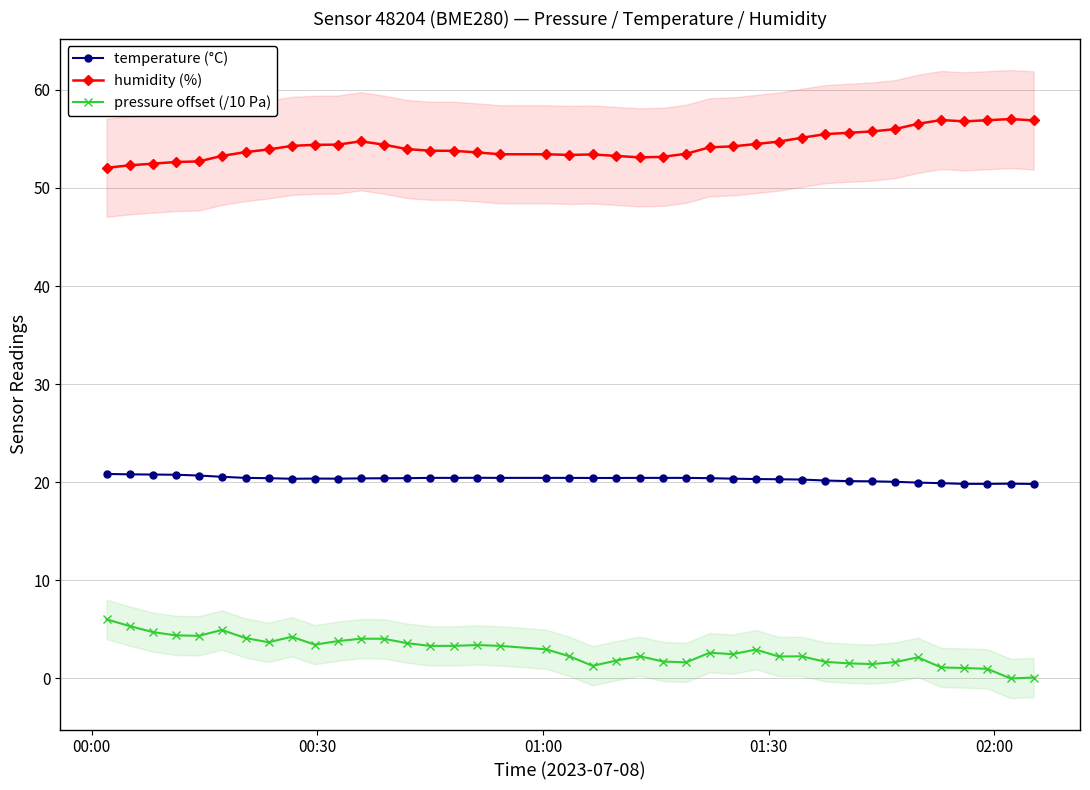

True or false: temperature (°C) and pressure offset (/10 Pa) cross at least once.

False